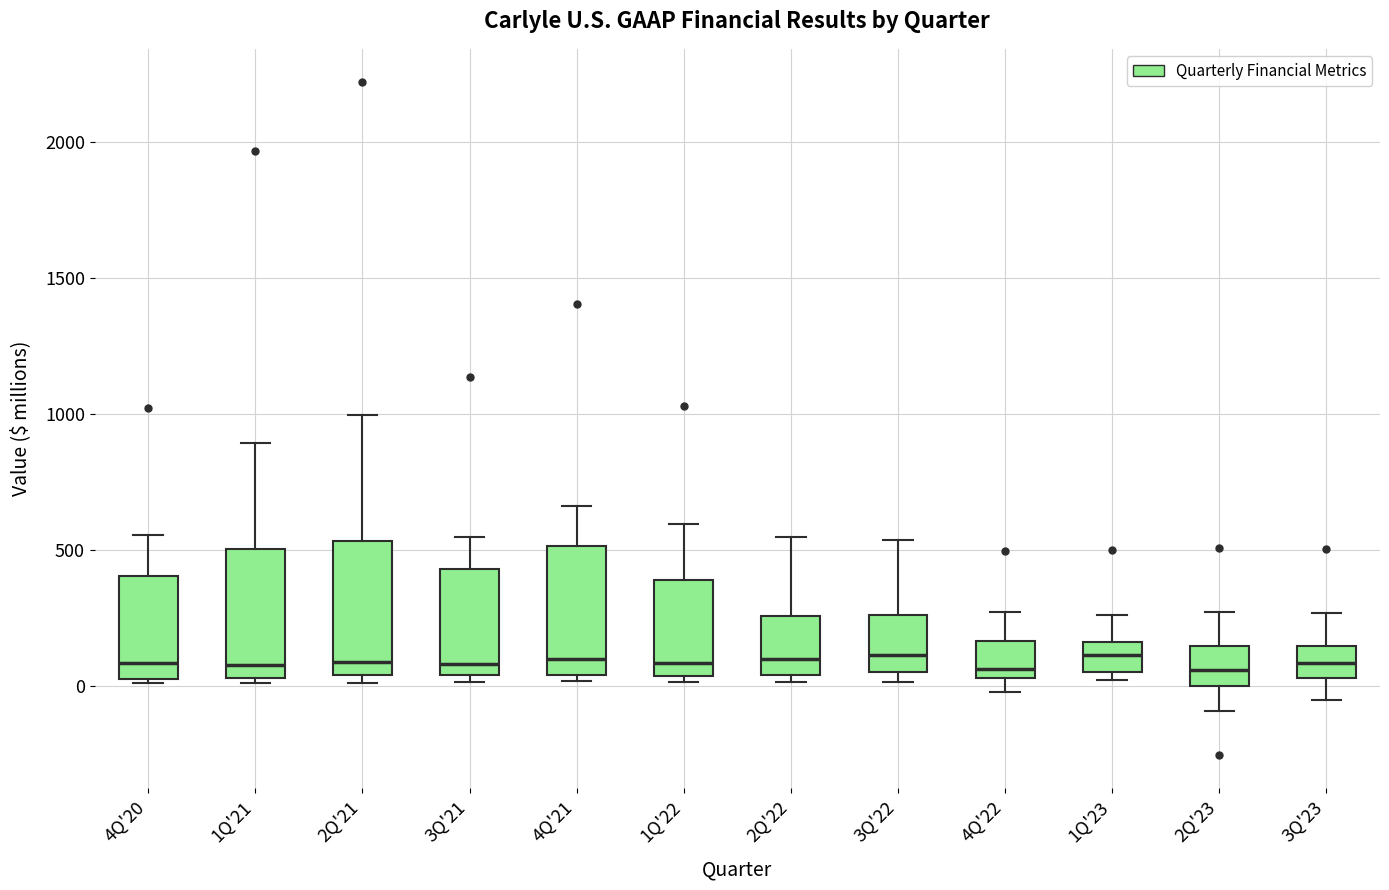

Where is the lower edge of the box for 1Q'23 on the y-axis? The values are not printed on the chart, so give them approximately, as read against the axis.

50